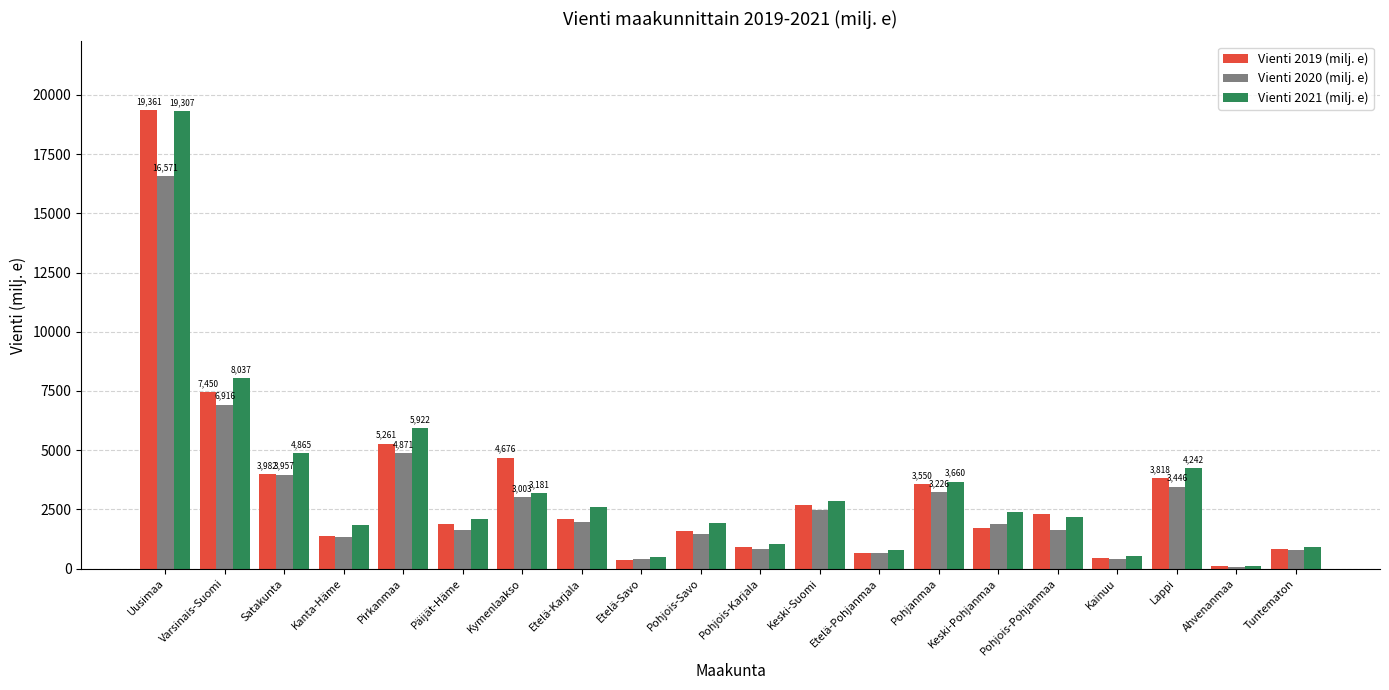

What is the difference between the Vienti 2020 (milj. e) values at Keski-Pohjanmaa and Pohjois-Savo?

436.9